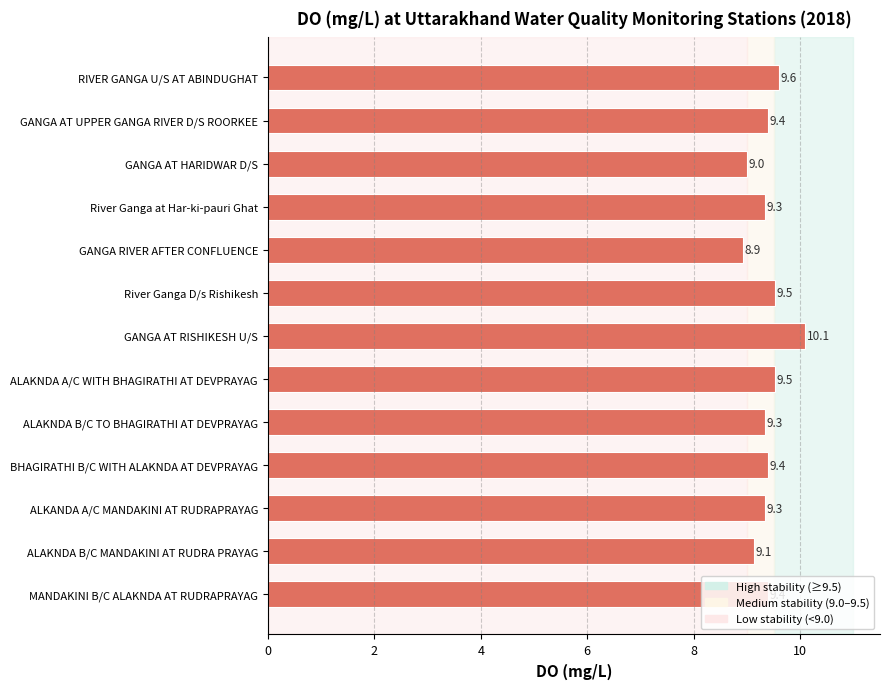

Between RIVER GANGA U/S AT ABINDUGHAT and BHAGIRATHI B/C WITH ALAKNDA AT DEVPRAYAG, which is larger?

RIVER GANGA U/S AT ABINDUGHAT